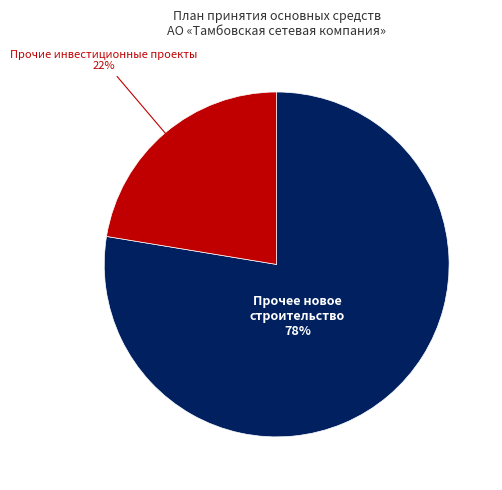

Is there any slice that represents more than half of the pie?

Yes